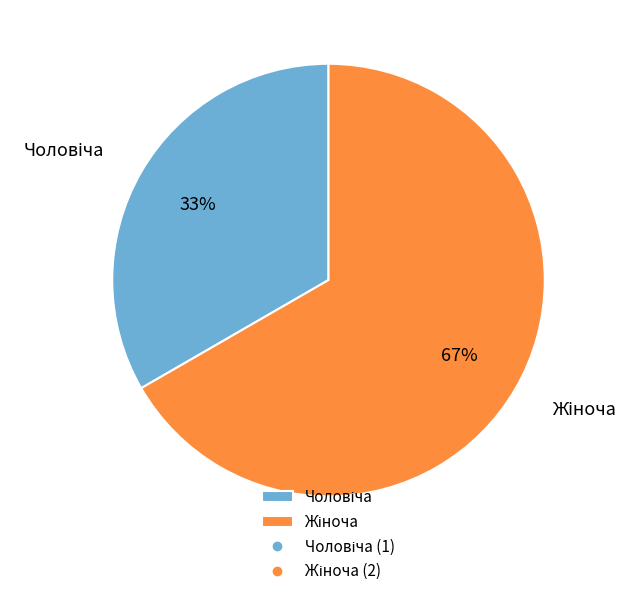

To the nearest percent, what is the average slice percentage?

50%